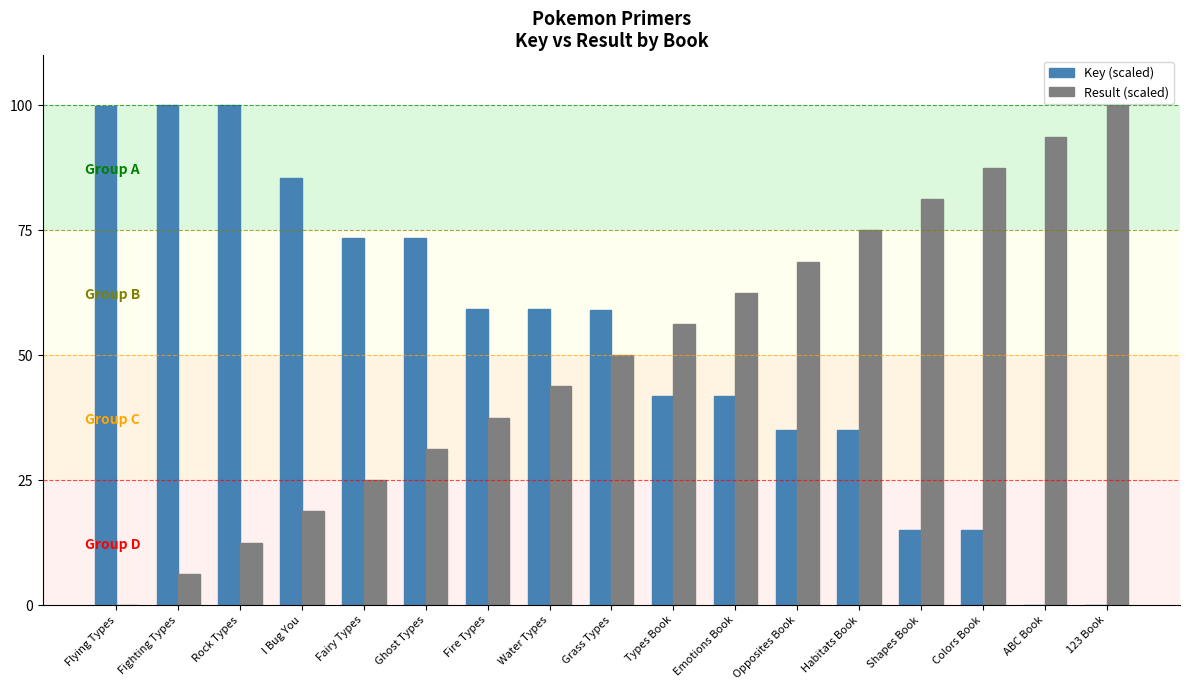

What is the total value across all series at Types Book?

98.1